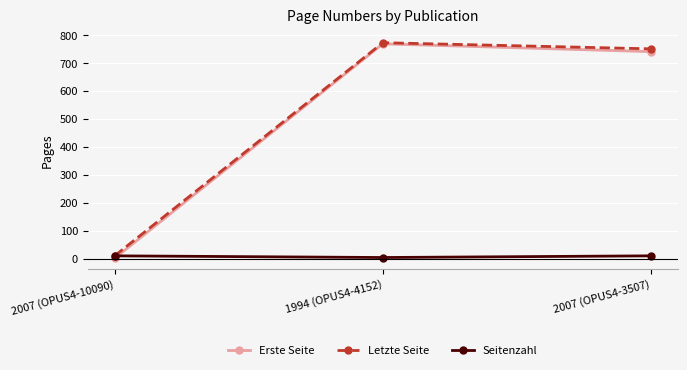

How many categories are shown in the chart?

3